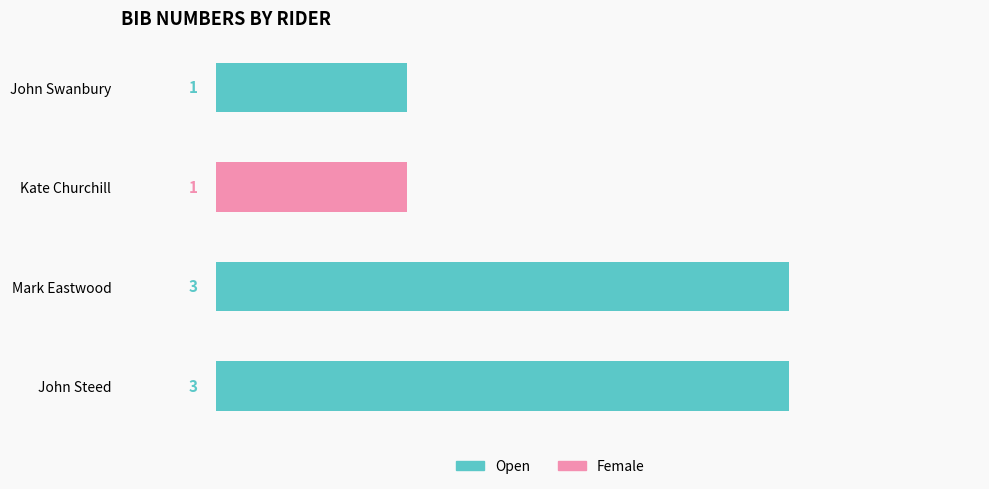

Approximately how many times larger is the value at Mark Eastwood compared to Kate Churchill?

3.0